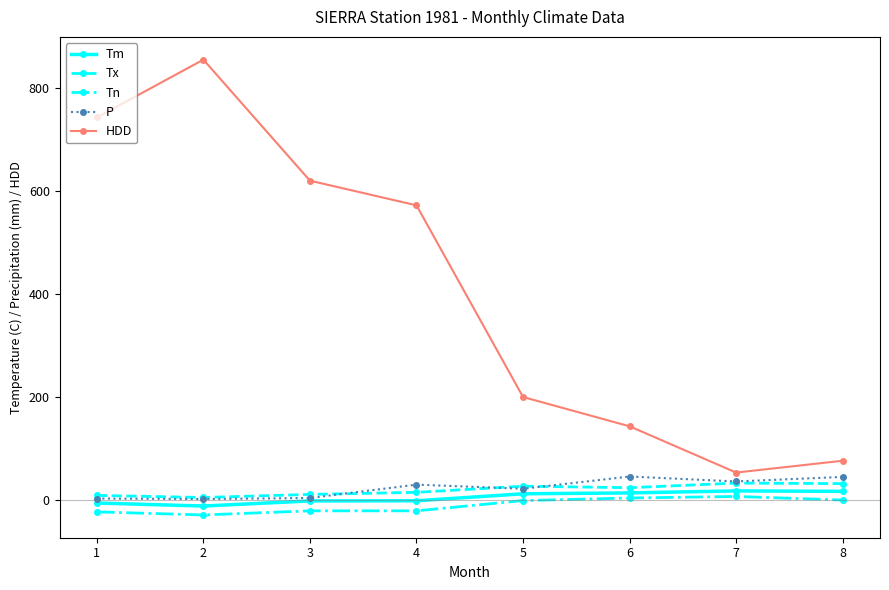

What is the difference between the maximum and minimum values in the Tx series?

28.0